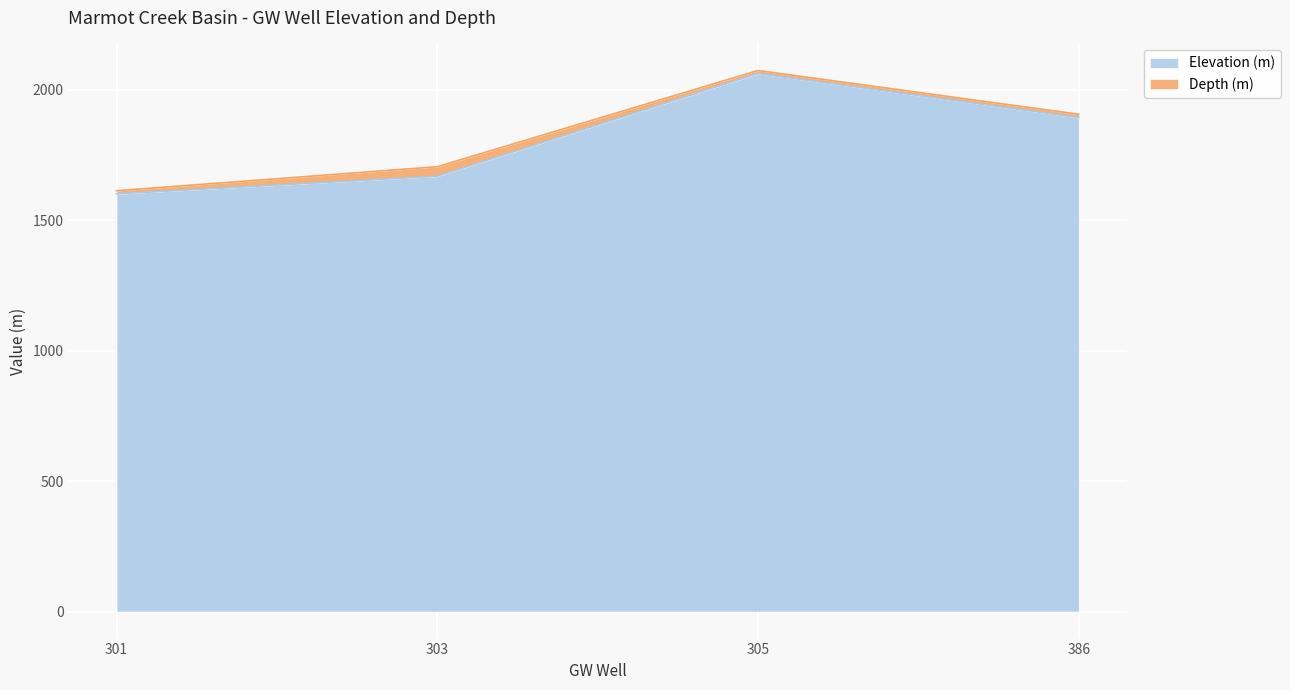

How many data points are above 1894?

1